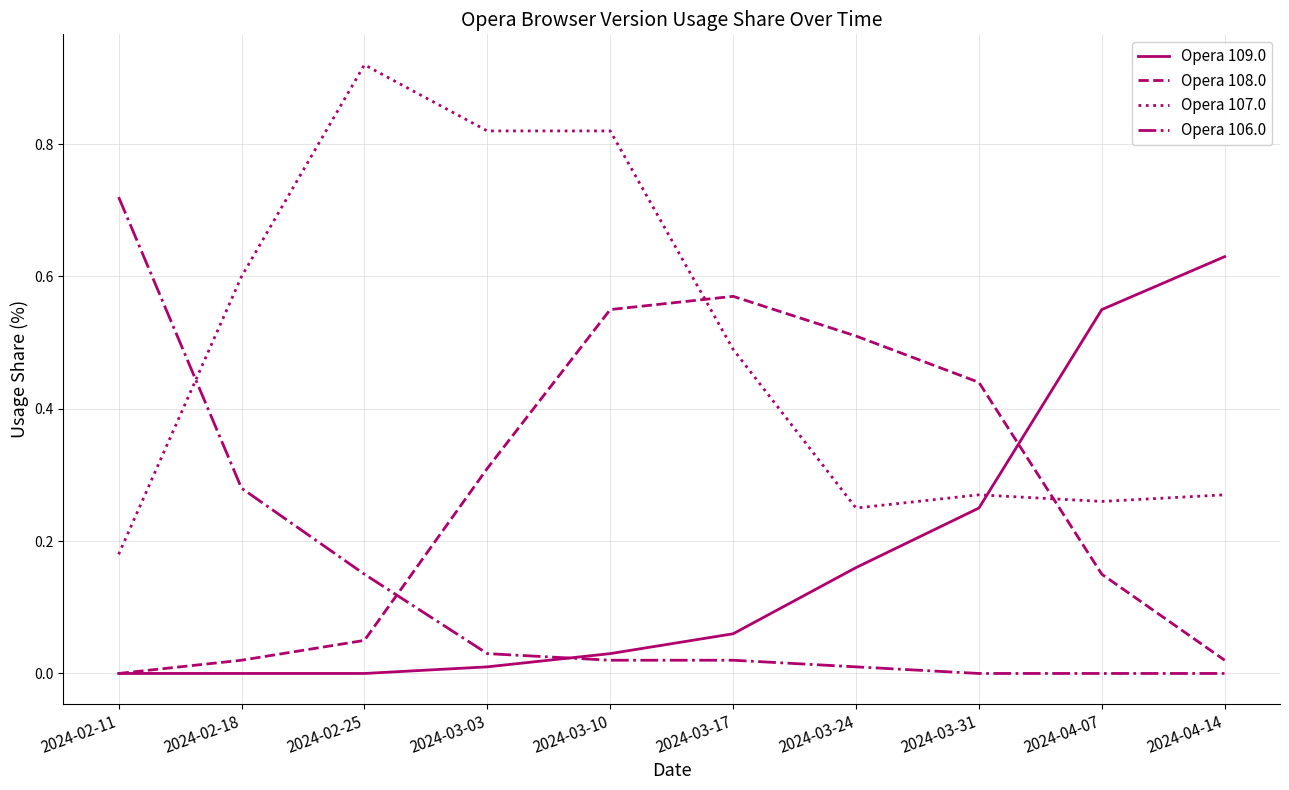

At which category is the sum across all series the highest?

2024-03-10